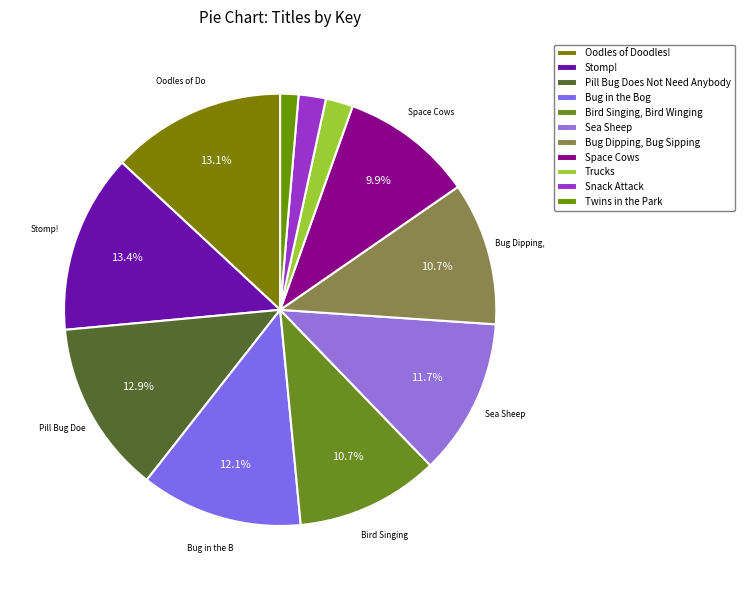

Count the number of slices in the pie.

11